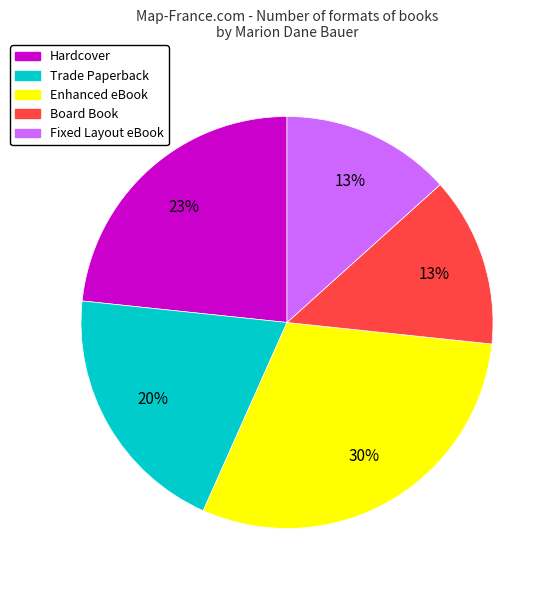

Count the number of slices in the pie.

5